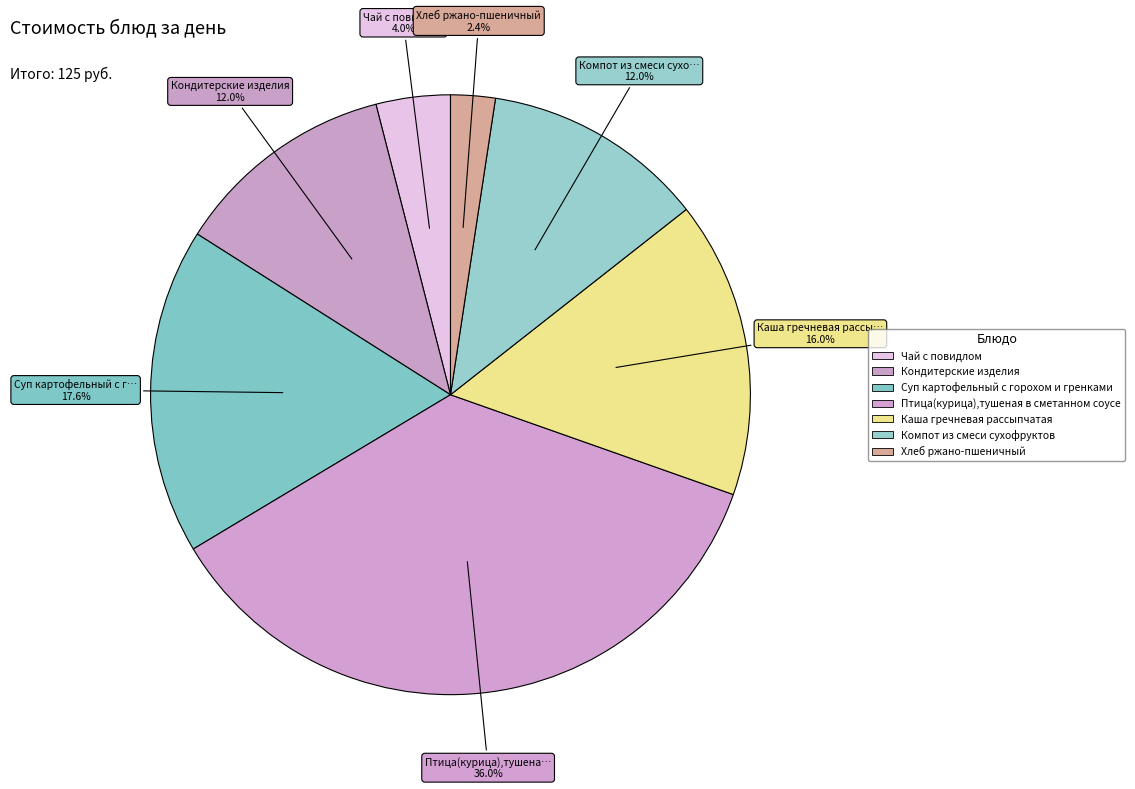

Count the number of slices in the pie.

7